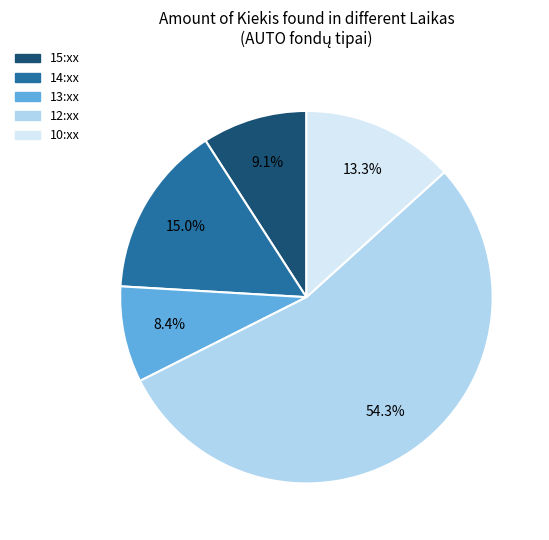

How many slices are in this pie chart?

5